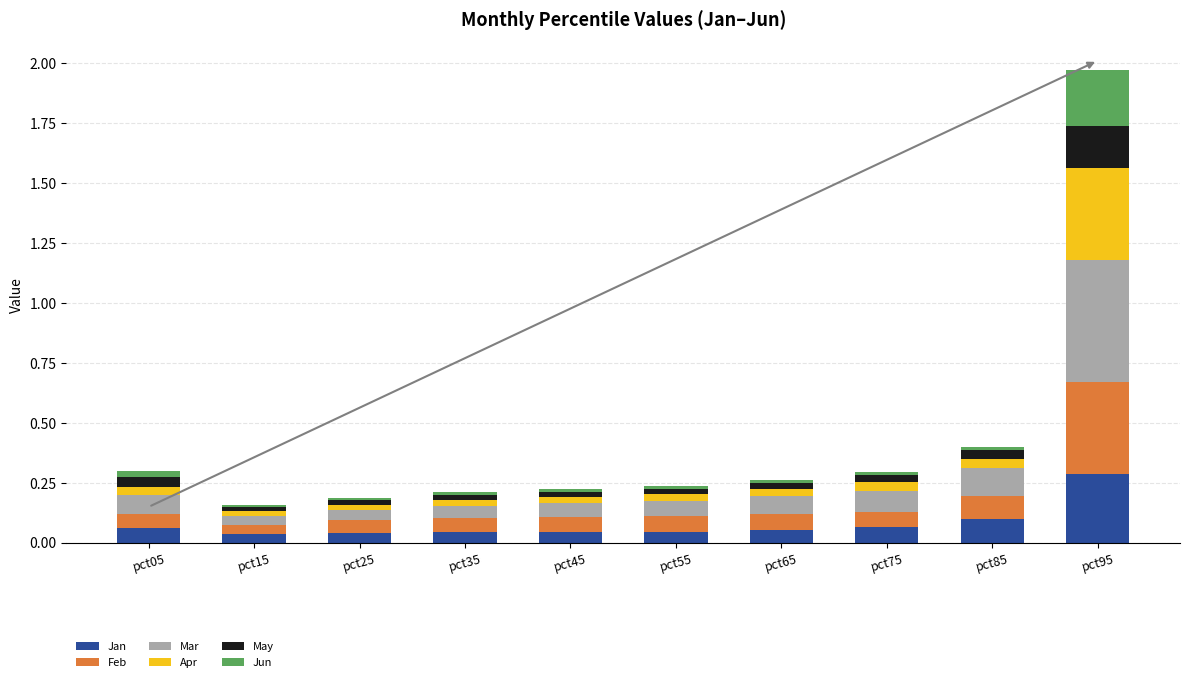

What is the sum of all Jan values?

0.8